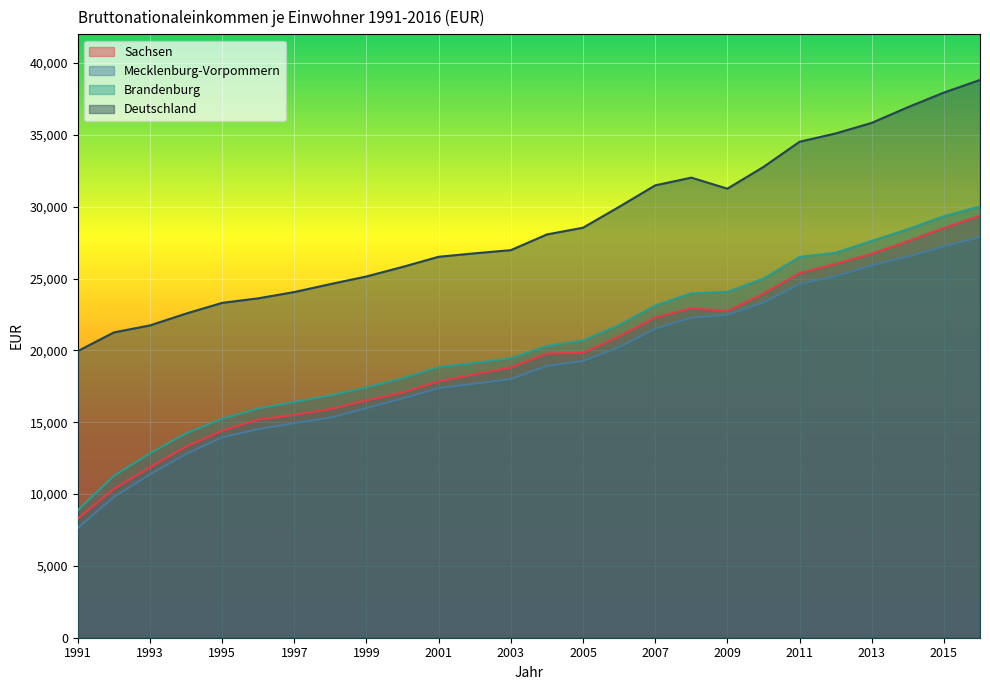

Does the chart display data point markers on the line(s)?

No